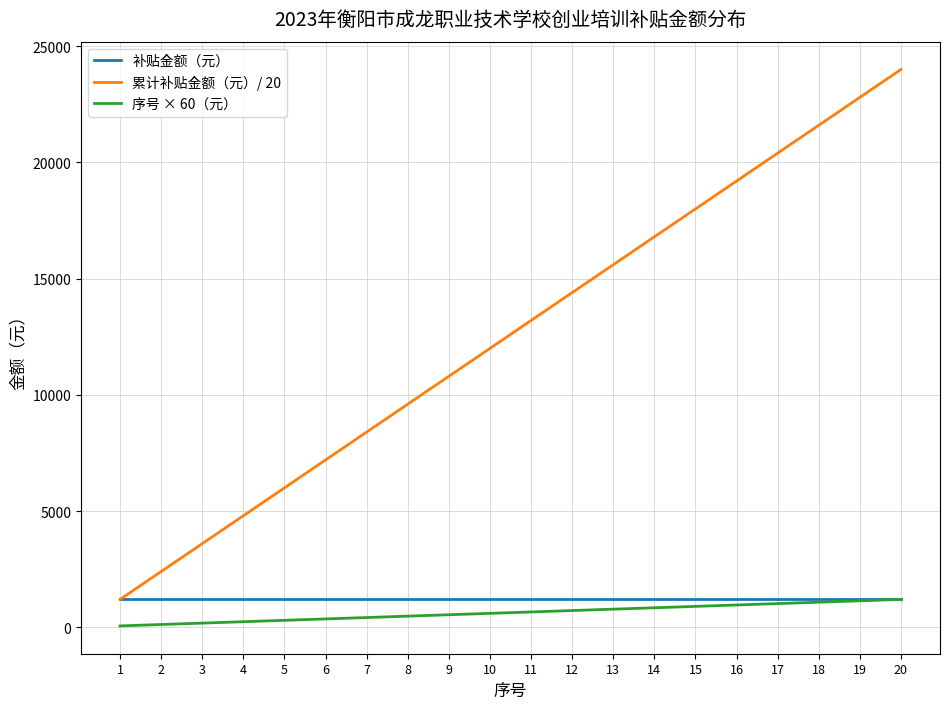

What are all the series names shown in the legend?

补贴金额（元）, 累计补贴金额（元）/ 20, 序号 × 60（元）